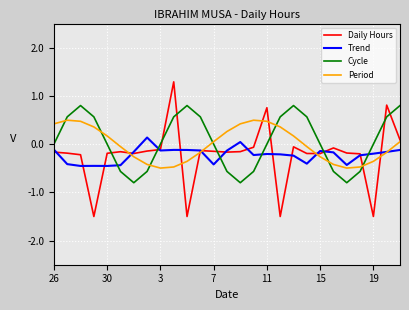

Which series has the widest spread of values?

Daily Hours